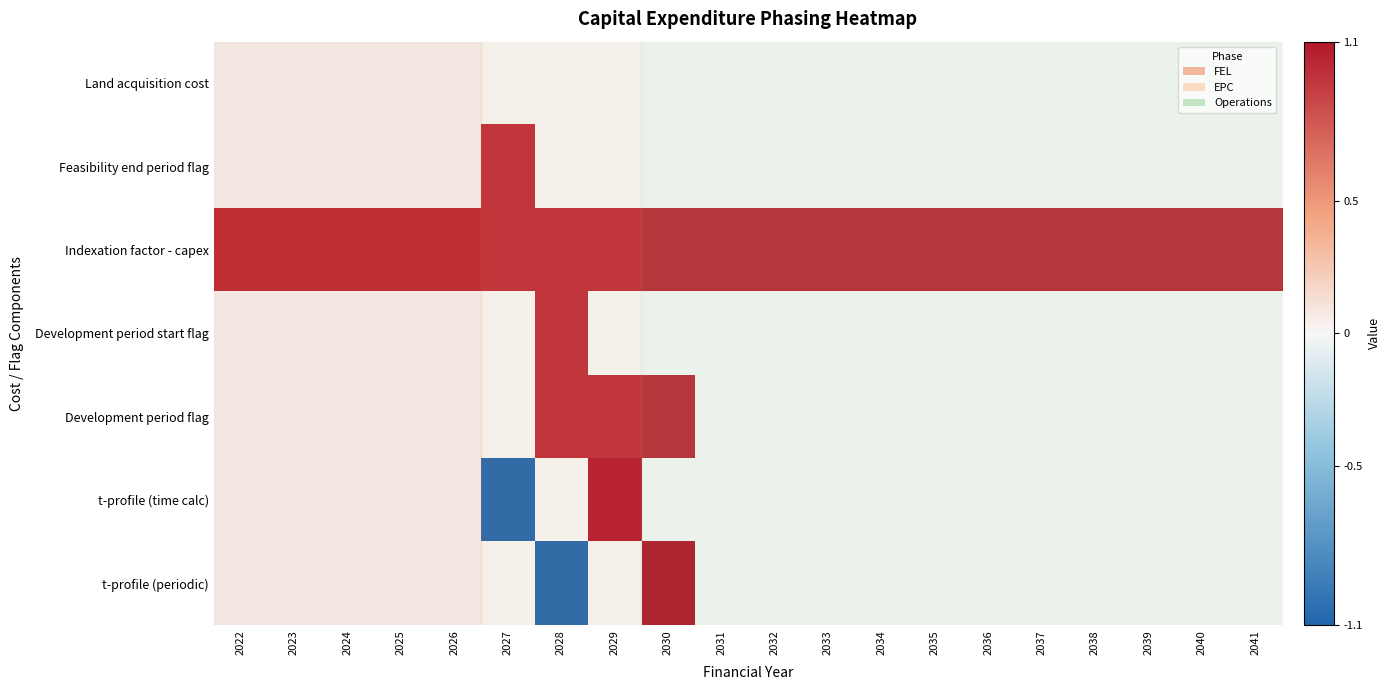

Reading left to right, extract all data points from this chart.

Land acquisition cost: 2022=0.0	2023=0.0	2024=0.0	2025=0.0	2026=0.0	2027=0.0	2028=0.0	2029=0.0	2030=0.0	2031=0.0	2032=0.0	2033=0.0	2034=0.0	2035=0.0	2036=0.0	2037=0.0	2038=0.0	2039=0.0	2040=0.0	2041=0.0
Feasibility end period flag: 2022=0.0	2023=0.0	2024=0.0	2025=0.0	2026=0.0	2027=1.0	2028=0.0	2029=0.0	2030=0.0	2031=0.0	2032=0.0	2033=0.0	2034=0.0	2035=0.0	2036=0.0	2037=0.0	2038=0.0	2039=0.0	2040=0.0	2041=0.0
Indexation factor - capex: 2022=1.0	2023=1.0	2024=1.0	2025=1.0	2026=1.0	2027=1.0	2028=1.0	2029=1.0	2030=1.0	2031=1.0	2032=1.0	2033=1.0	2034=1.0	2035=1.0	2036=1.0	2037=1.0	2038=1.0	2039=1.0	2040=1.0	2041=1.0
Development period start flag: 2022=0.0	2023=0.0	2024=0.0	2025=0.0	2026=0.0	2027=0.0	2028=1.0	2029=0.0	2030=0.0	2031=0.0	2032=0.0	2033=0.0	2034=0.0	2035=0.0	2036=0.0	2037=0.0	2038=0.0	2039=0.0	2040=0.0	2041=0.0
Development period flag: 2022=0.0	2023=0.0	2024=0.0	2025=0.0	2026=0.0	2027=0.0	2028=1.0	2029=1.0	2030=1.0	2031=0.0	2032=0.0	2033=0.0	2034=0.0	2035=0.0	2036=0.0	2037=0.0	2038=0.0	2039=0.0	2040=0.0	2041=0.0
t-profile (time calc): 2022=0.0	2023=0.0	2024=0.0	2025=0.0	2026=0.0	2027=-1.1	2028=0.0	2029=1.1	2030=0.0	2031=0.0	2032=0.0	2033=0.0	2034=0.0	2035=0.0	2036=0.0	2037=0.0	2038=0.0	2039=0.0	2040=0.0	2041=0.0
t-profile (periodic): 2022=0.0	2023=0.0	2024=0.0	2025=0.0	2026=0.0	2027=0.0	2028=-1.1	2029=0.0	2030=1.1	2031=0.0	2032=0.0	2033=0.0	2034=0.0	2035=0.0	2036=0.0	2037=0.0	2038=0.0	2039=0.0	2040=0.0	2041=0.0